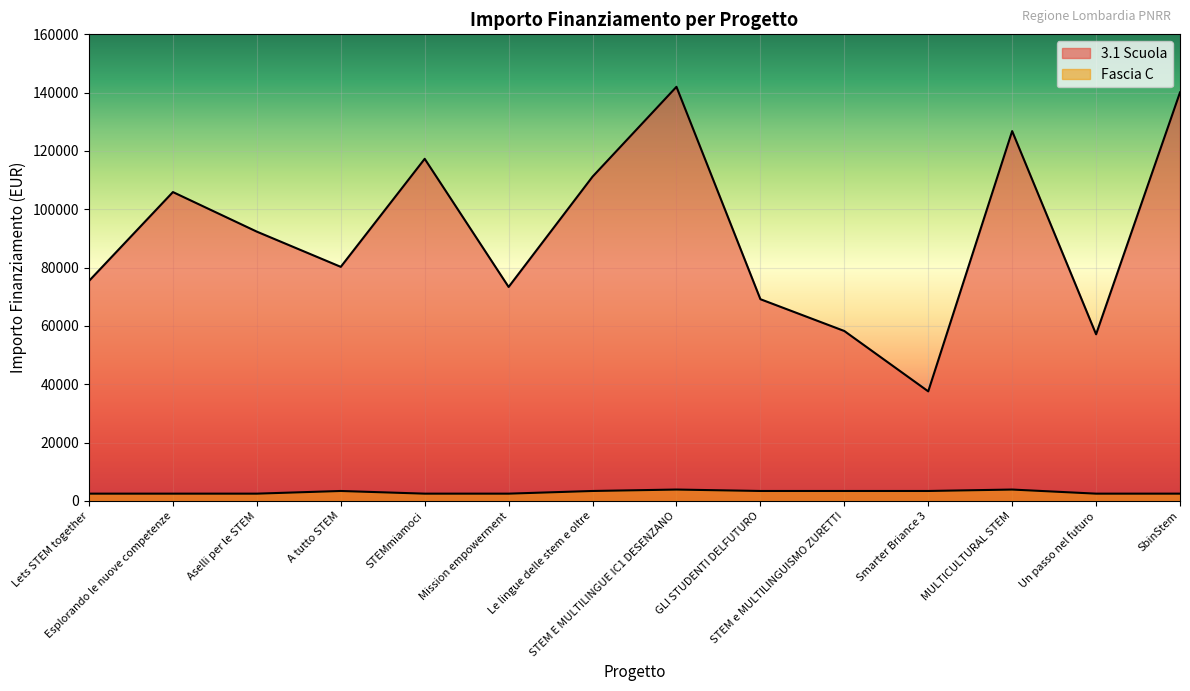

What position from the left is STEM e MULTILINGUISMO ZURETTI?

10